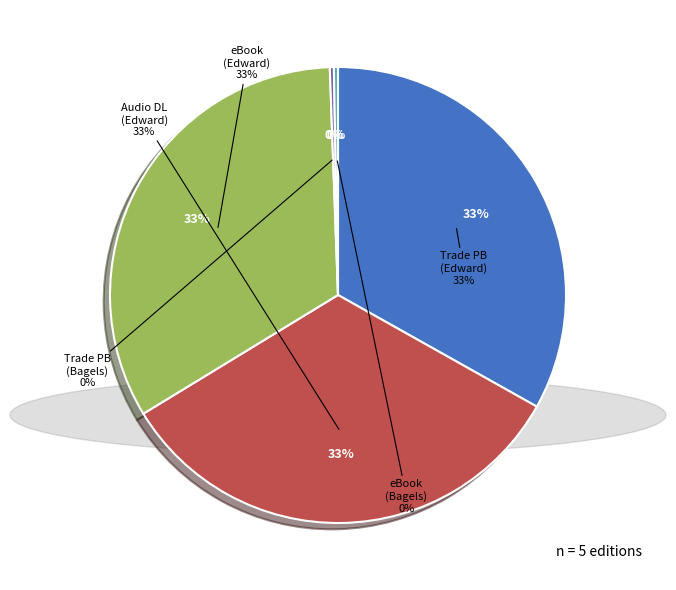

Rank the categories by value from highest to lowest.

Trade Paperback (Edward), Audio Download (Edward), eBook (Edward), Trade Paperback (Bagels), eBook (Bagels)